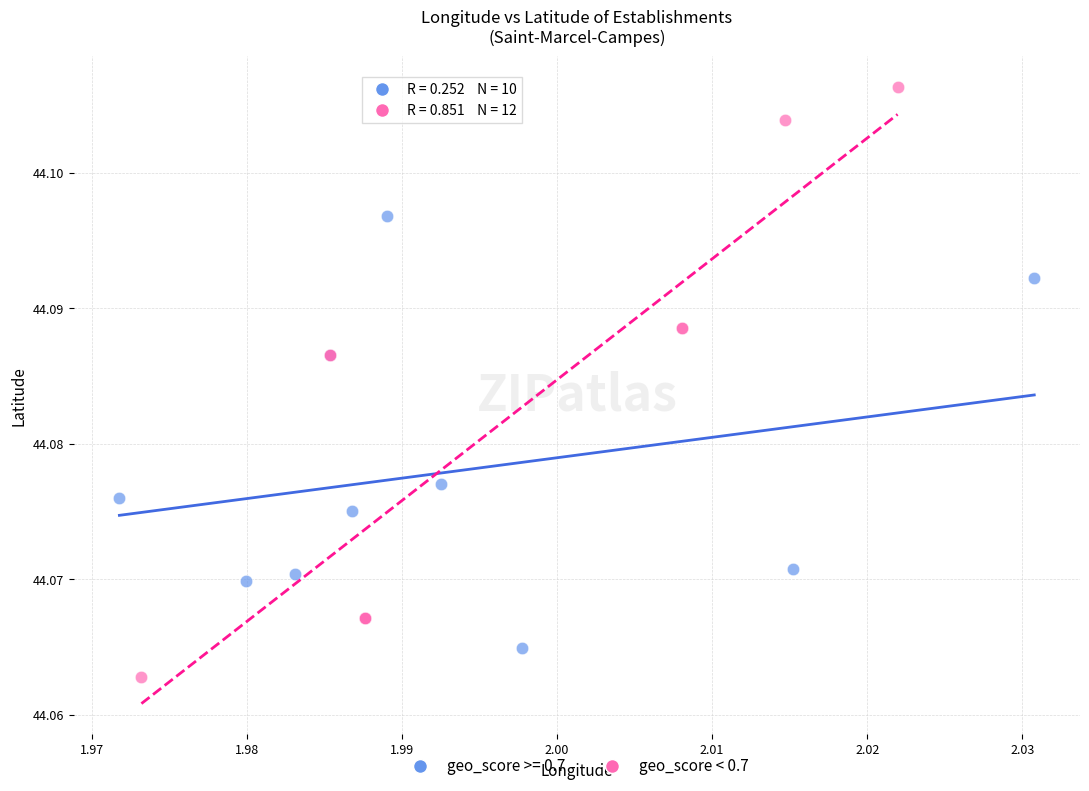

Which series contains the lowest Y value?

geo_score < 0.7